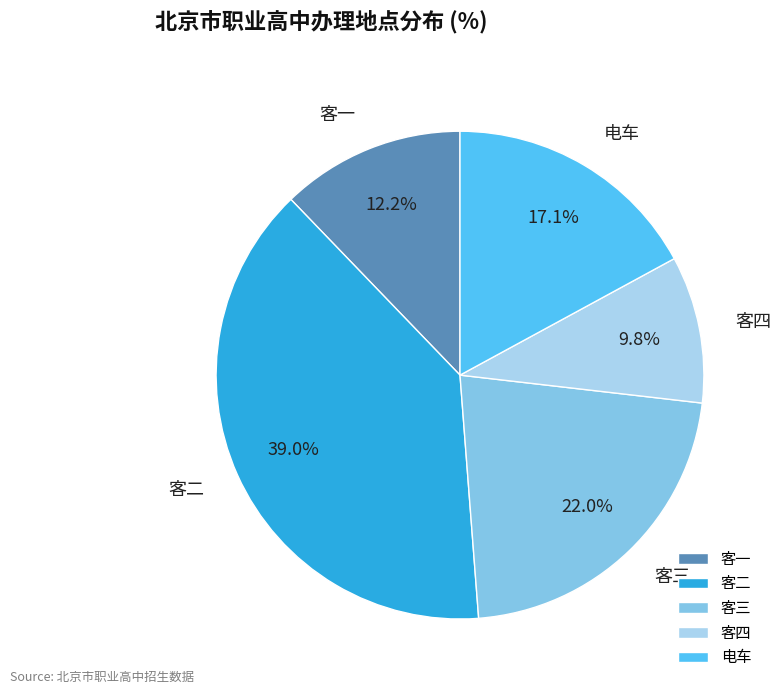

To the nearest percent, what is the combined percentage of 客一 and 电车?

29%